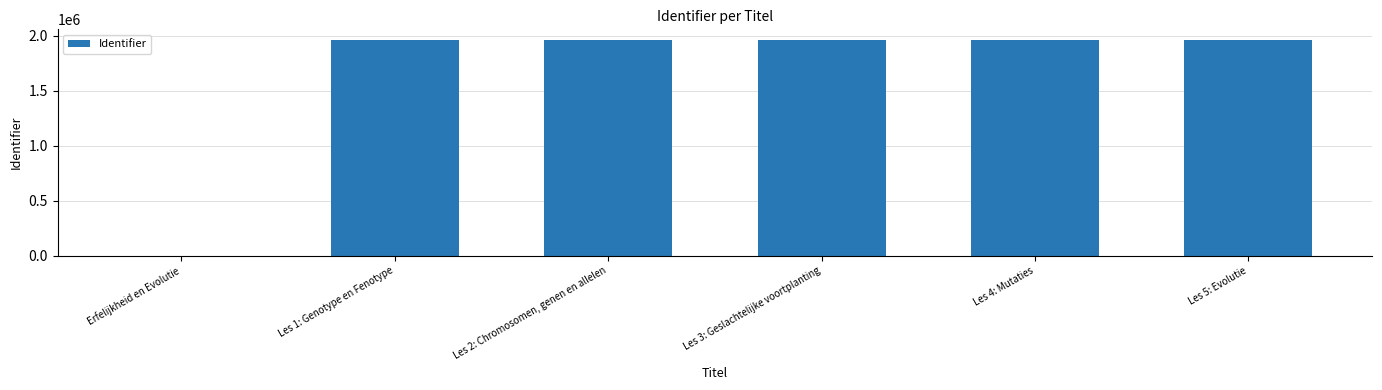

Does the chart contain stacked bars?

No